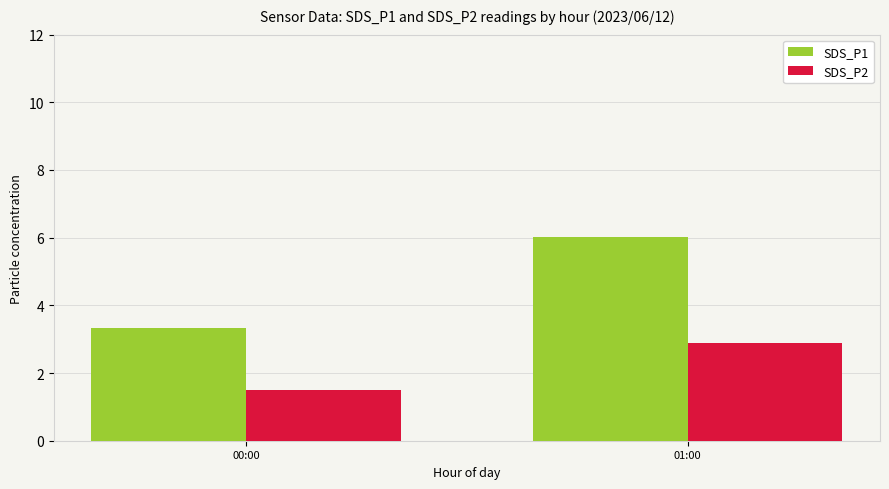

At how many categories does at least one series exceed 3?

2